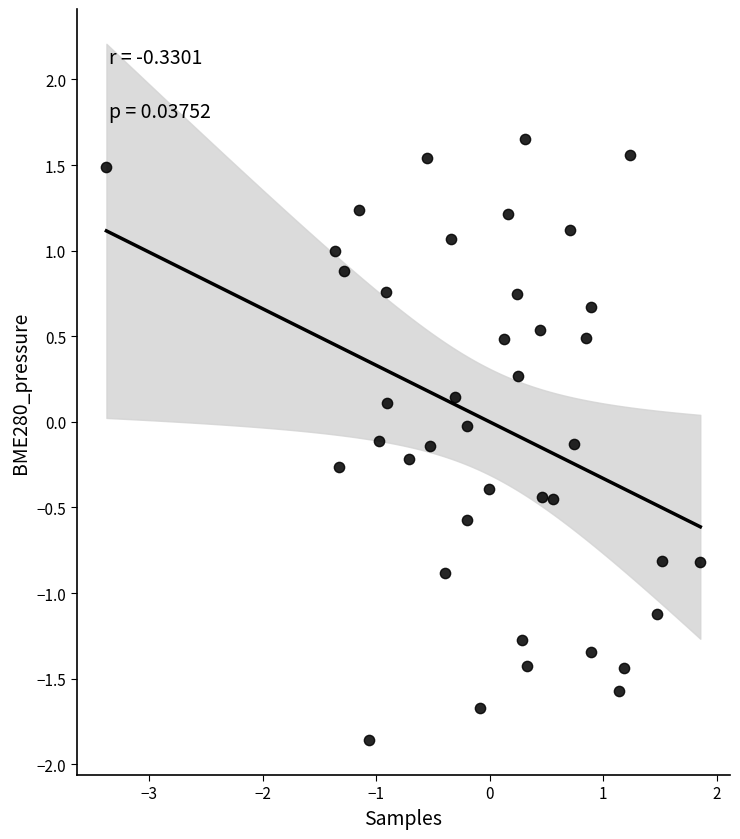

What is the range of X values (max minus min)?

5.2